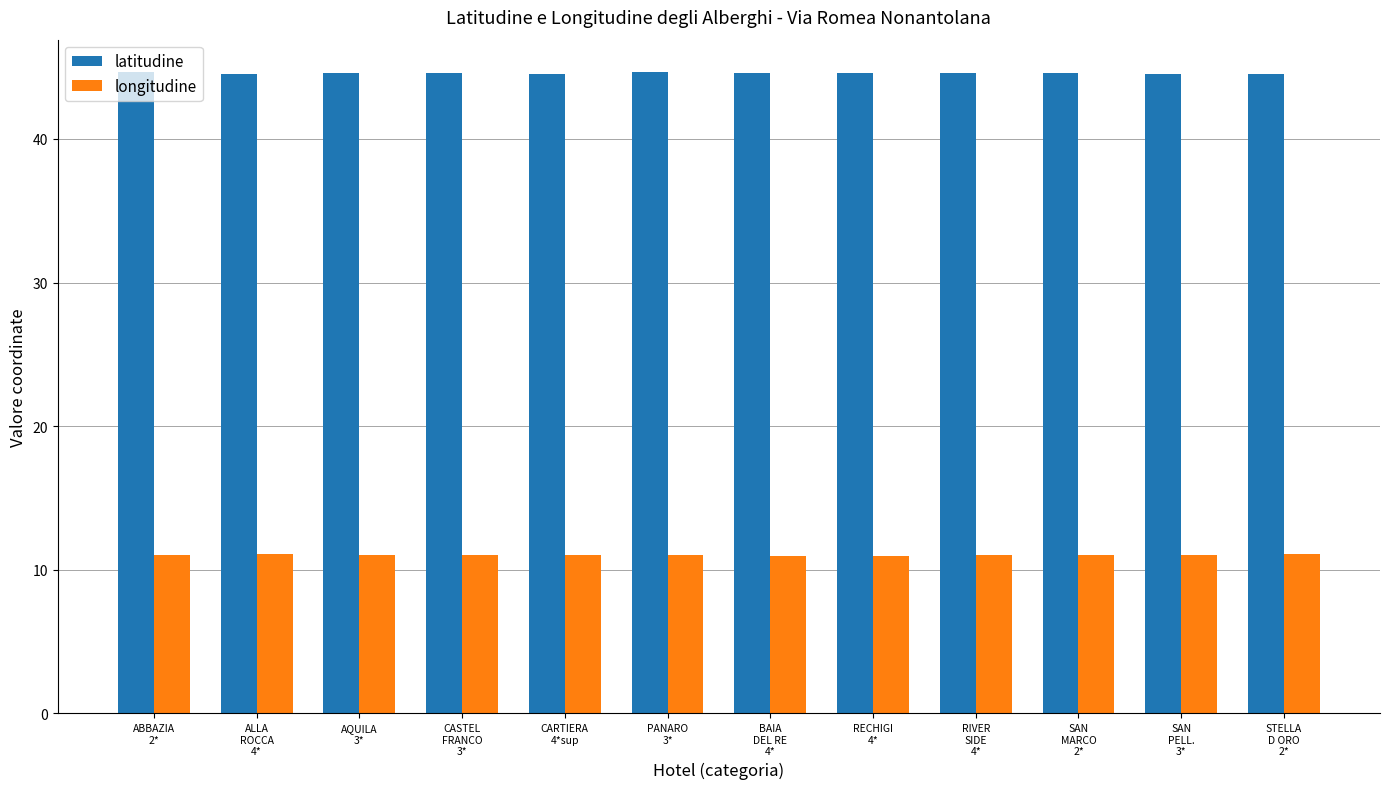

What is the highest value of the latitudine series?

44.7